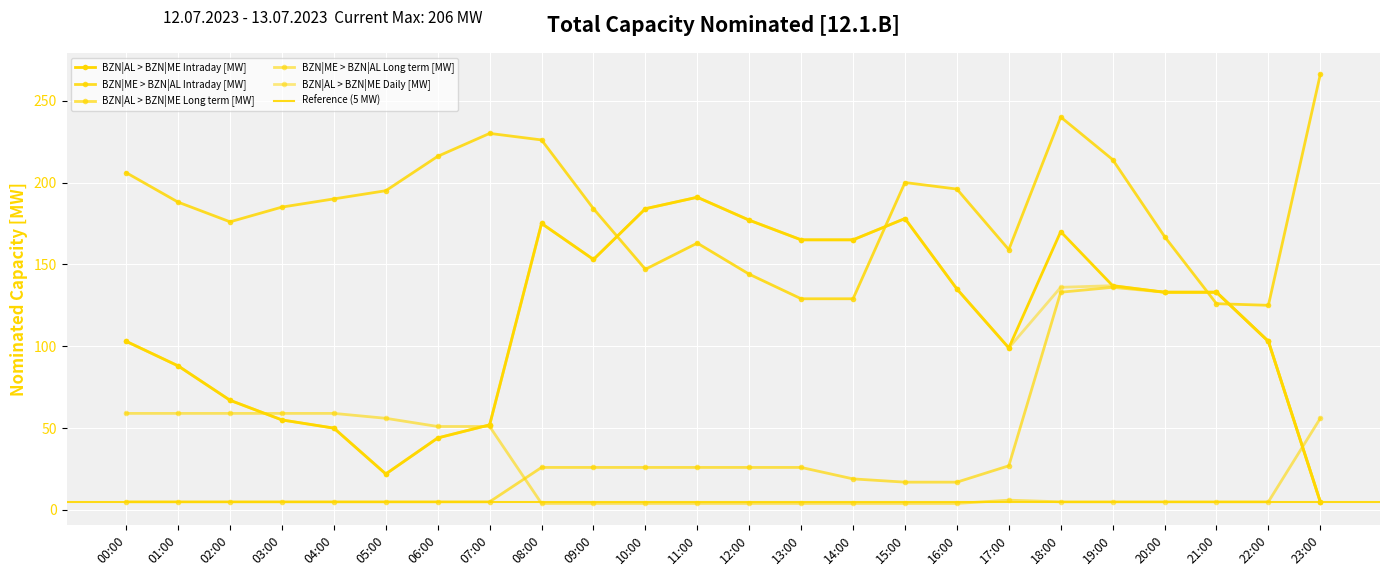

What is the difference between the maximum and second lowest values in the BZN|ME > BZN|AL Intraday [MW] series?

140